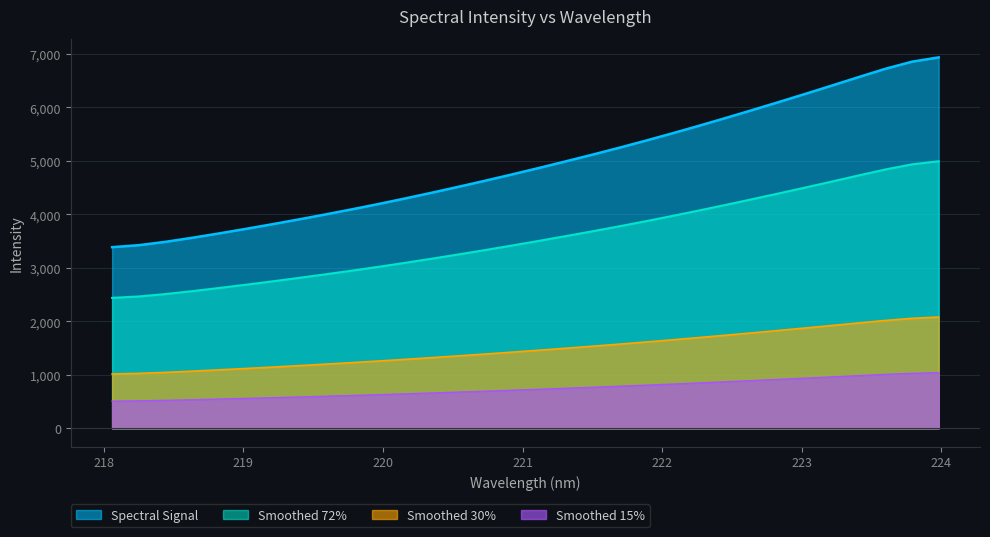

The chart shows a value of 3736.4 at 218.2508. True or false?

False